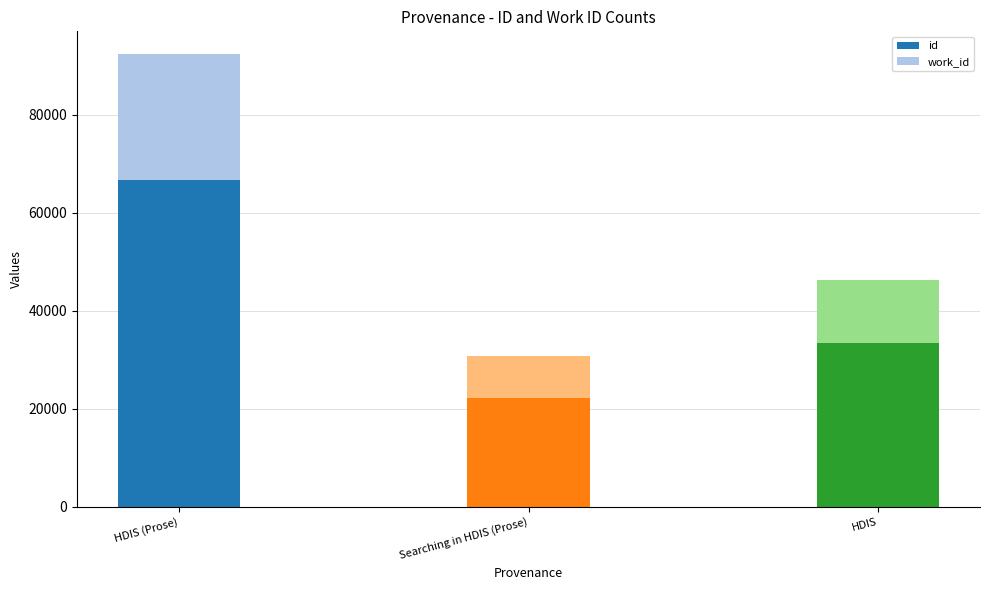

What is the sum of all id values?

122368